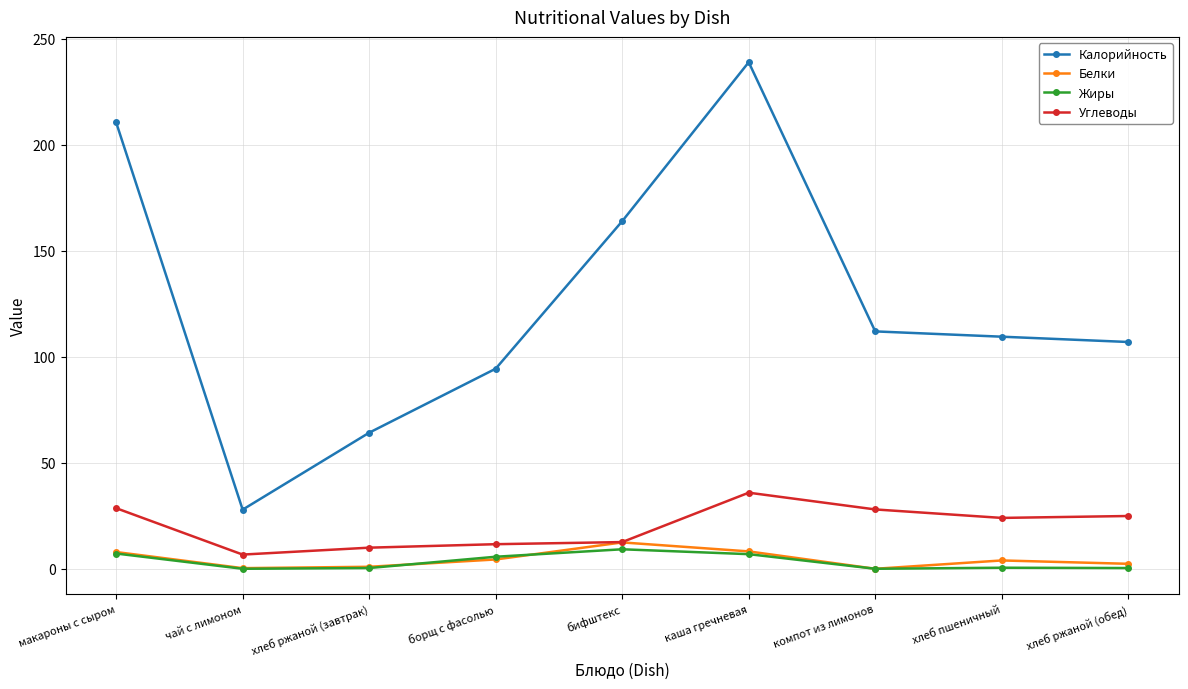

At which category does Калорийность reach its first local valley?

чай с лимоном